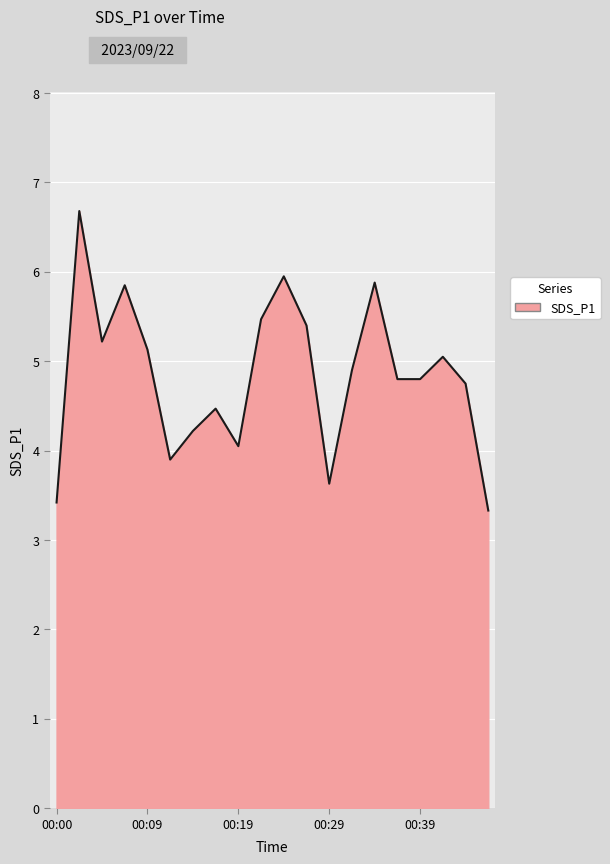

What is the greatest value displayed?

6.7